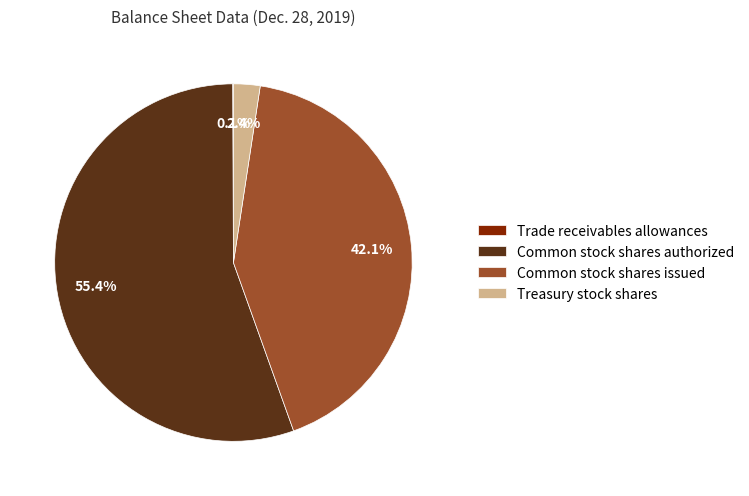

What percentage is NOT represented by Common stock shares issued?

57.9%